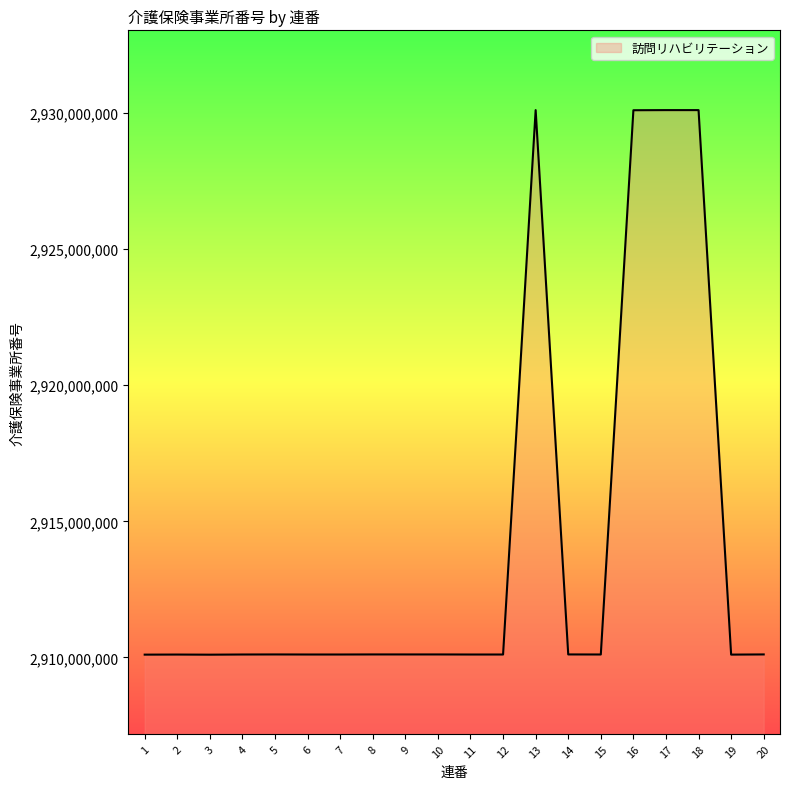

What is the difference between the second highest and minimum values?

20003296